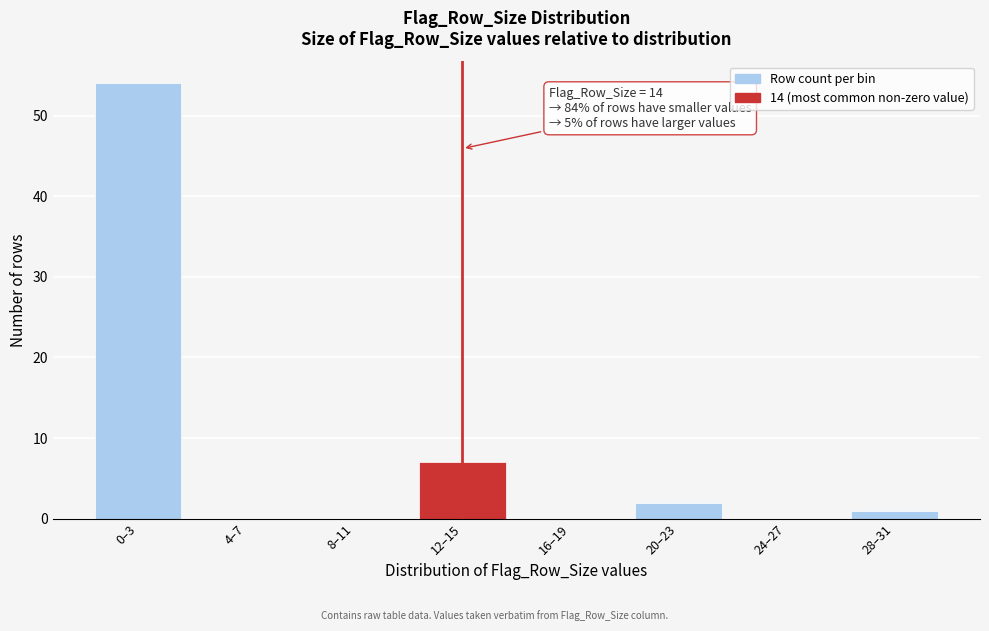

Reading right to left, transcribe all the data shown in this chart.

28–31=1	24–27=0	20–23=2	16–19=0	12–15=7	8–11=0	4–7=0	0–3=54